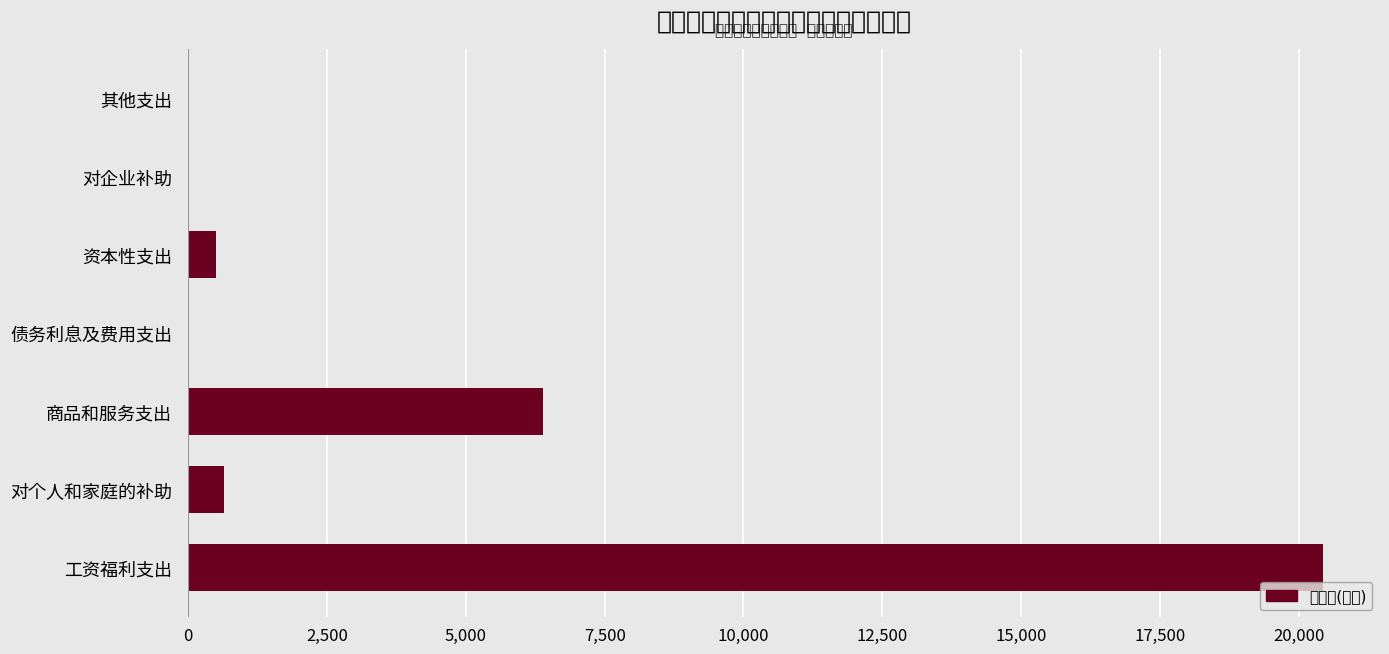

The chart shows a value of 0.0 at 债务利息及费用支出. True or false?

True